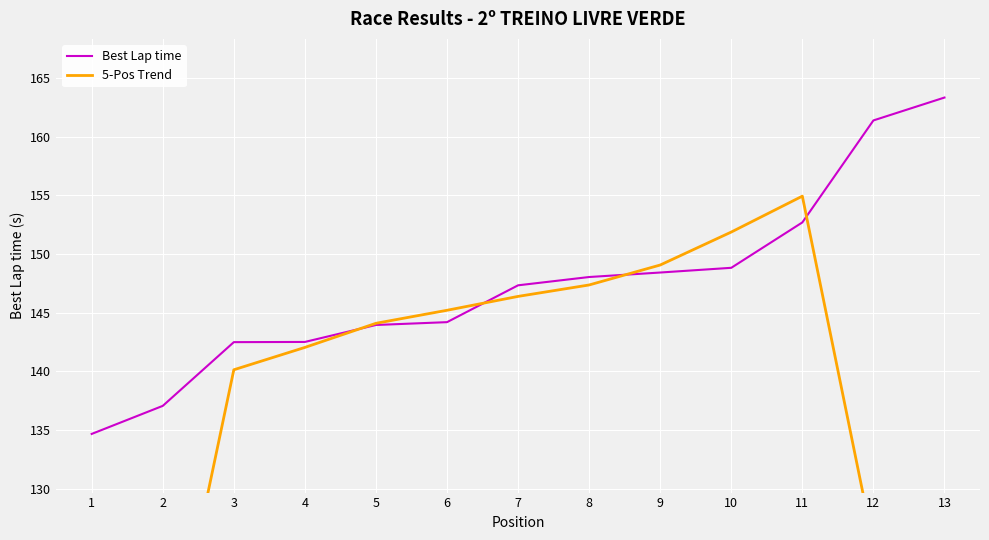

Between 2 and 8, which series saw the biggest shift?

5-Pos Trend